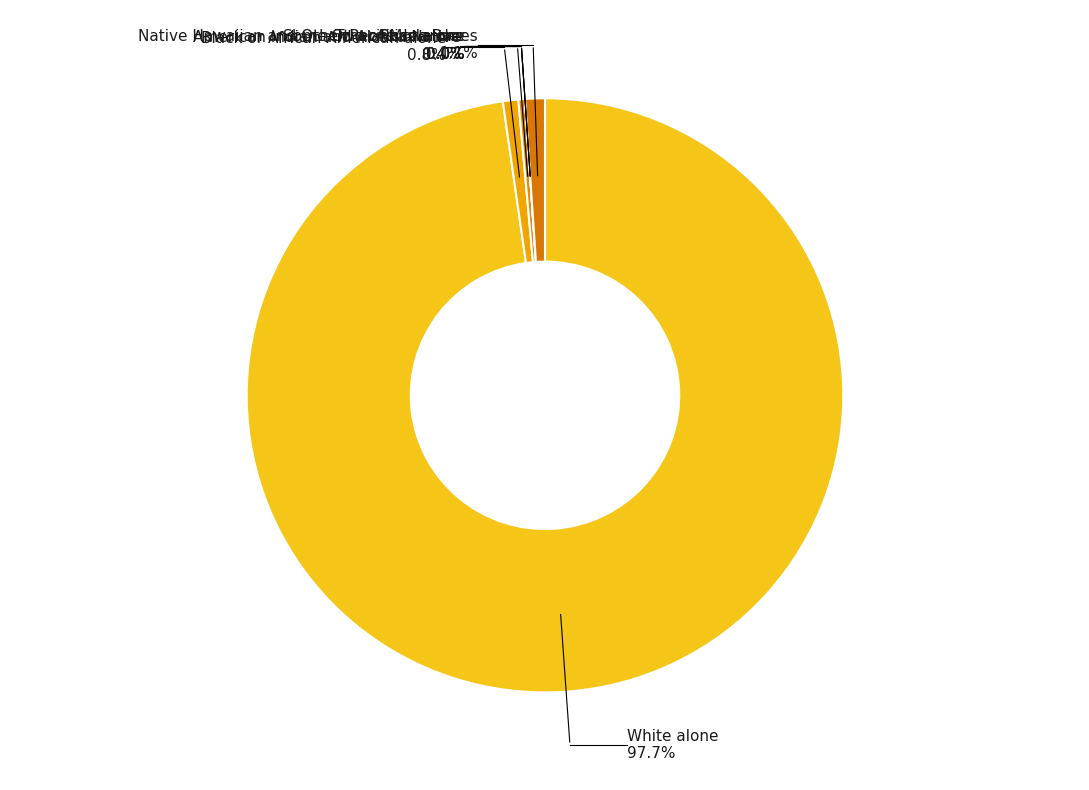

Which has a higher value, Two or More Races or Some Other Race alone?

Two or More Races